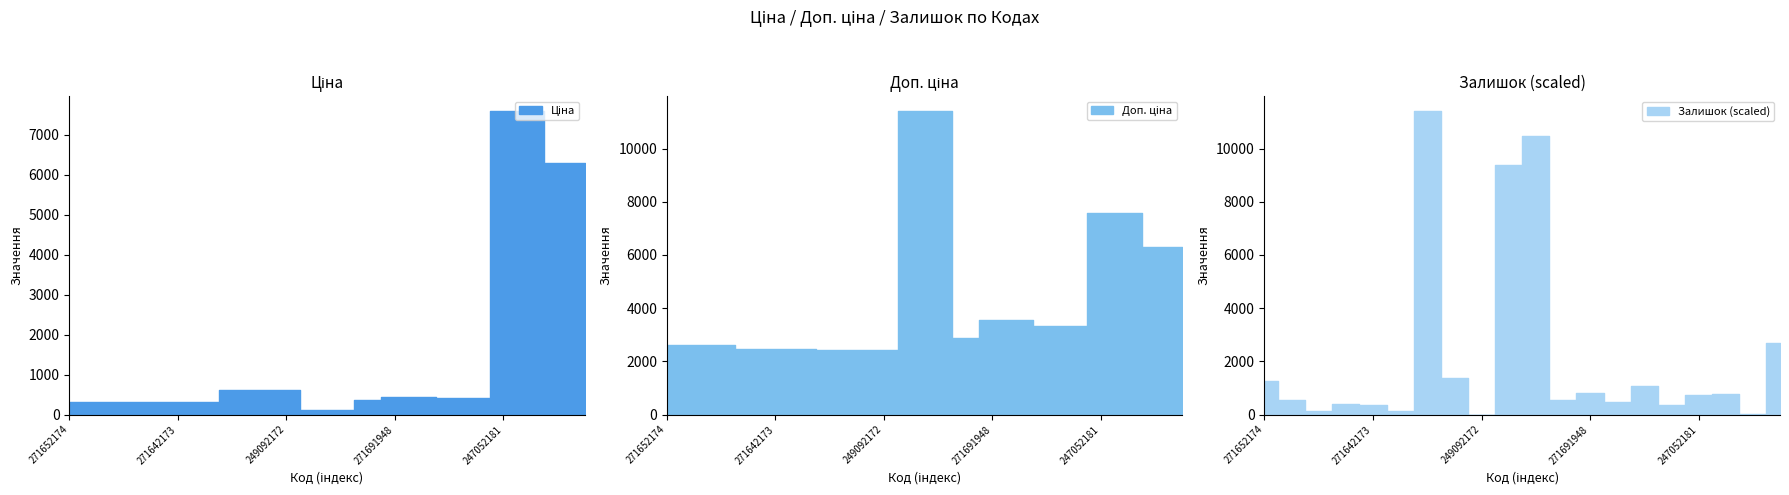

How many data points in Ціна are less than 416?

9